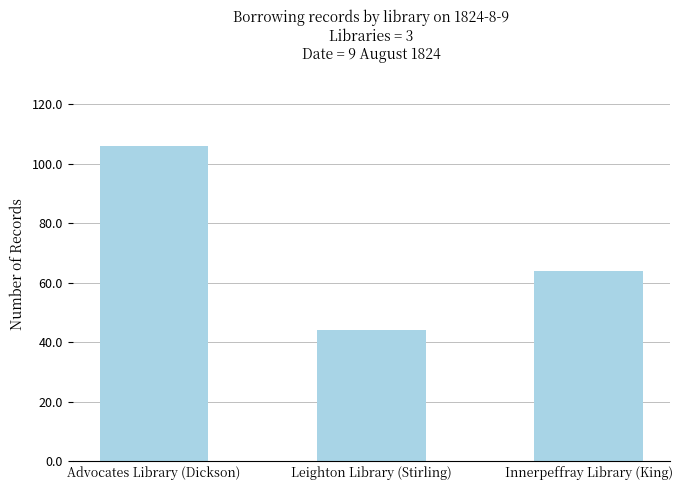

List the labels in order of value, smallest first.

Leighton Library (Stirling), Innerpeffray Library (King), Advocates Library (Dickson)